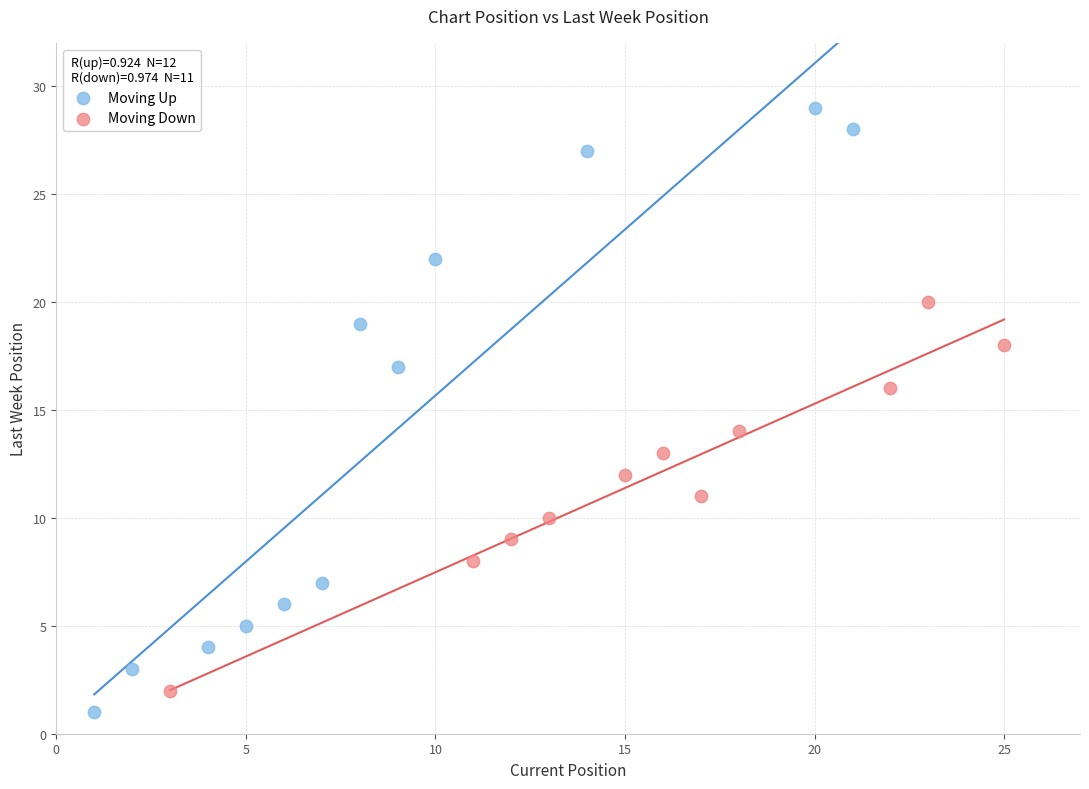

Which series contains the lowest Y value?

Moving Up